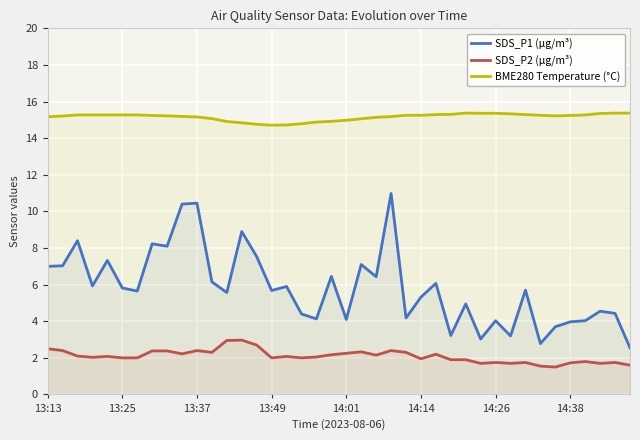

How many data points does each series have?

40